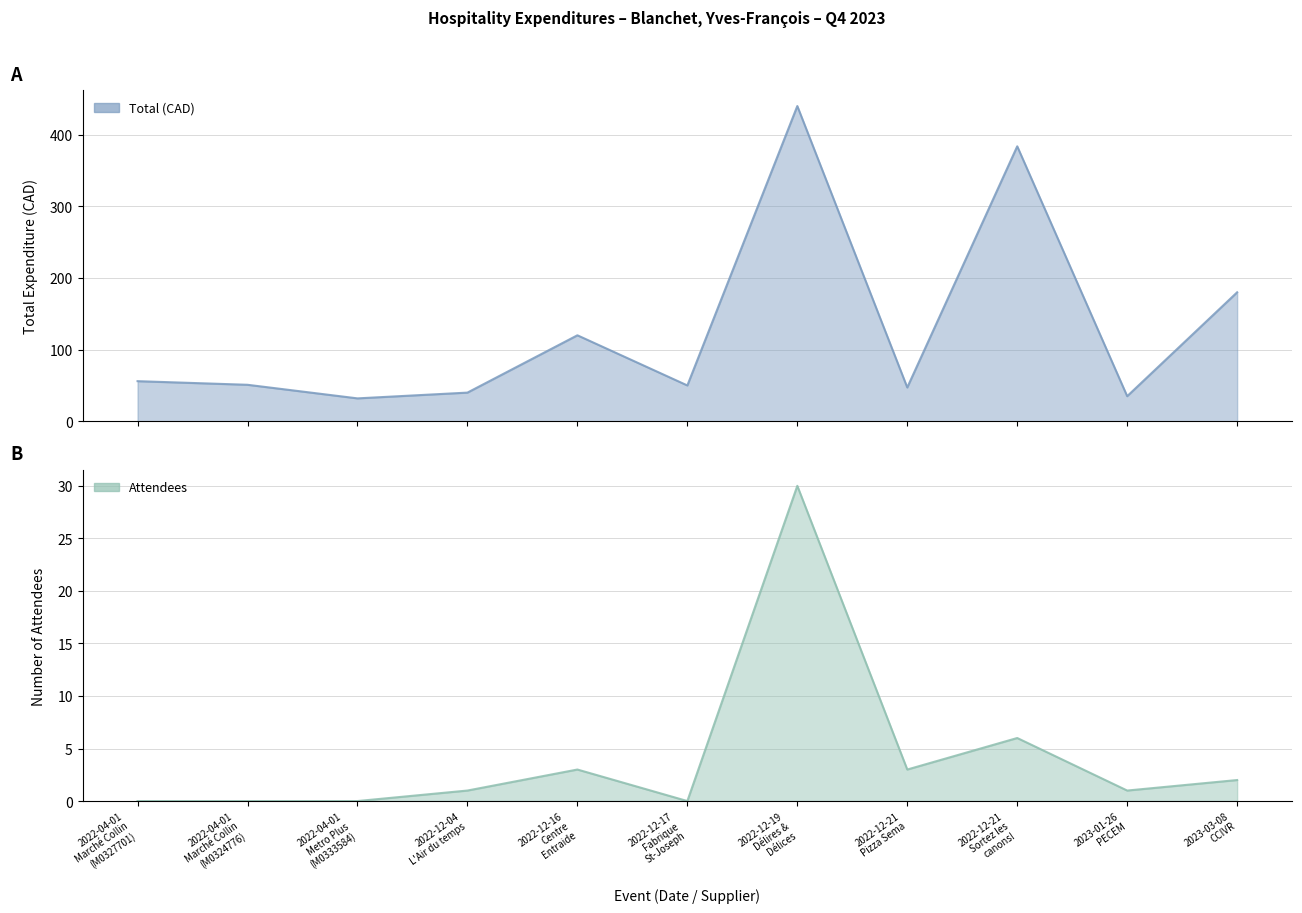

In Attendees, how many points are lower than both neighbors (excluding endpoints)?

3